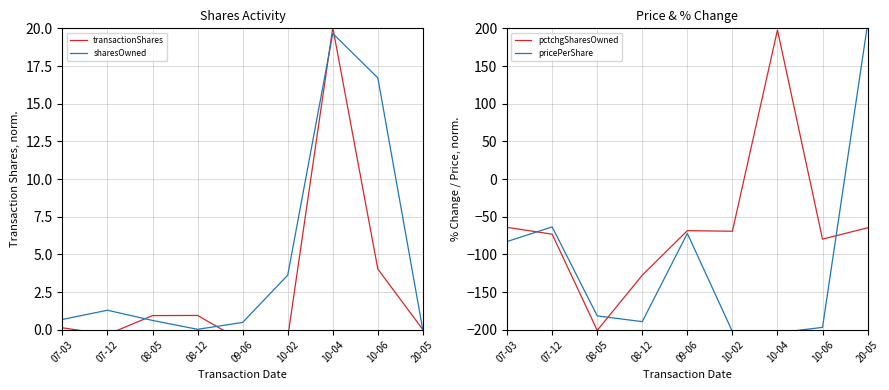

How many interior local peaks does the pctchgSharesOwned series have?

2